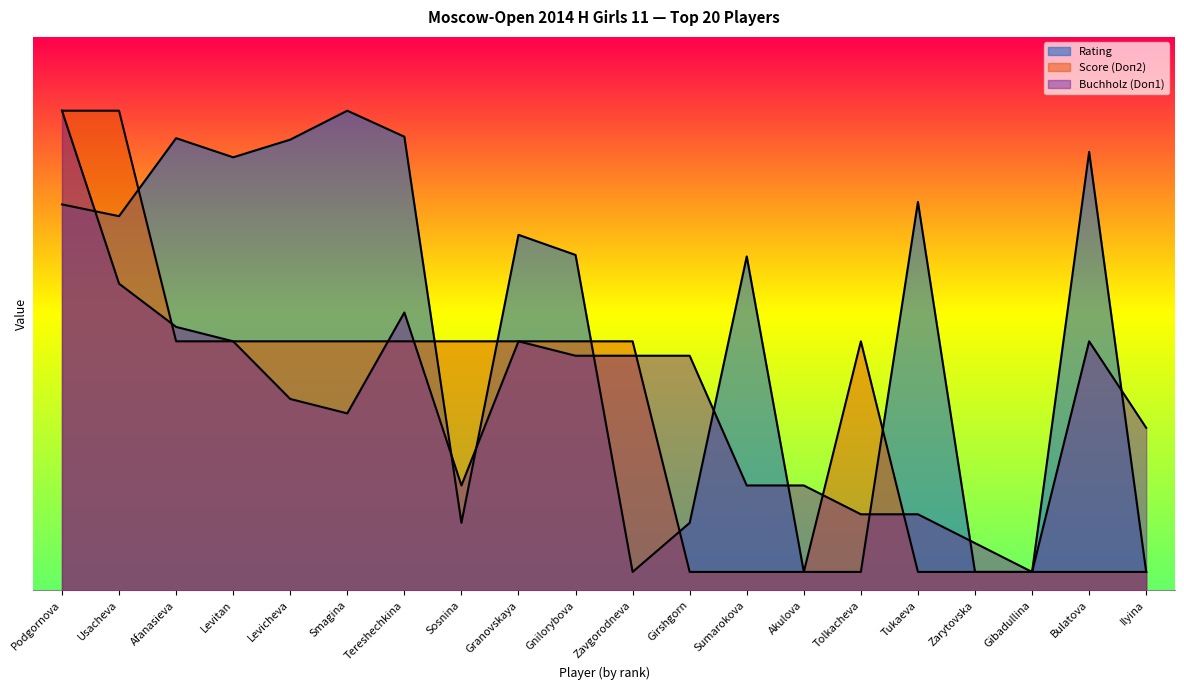

True or false: Score (Doп2) has more than 2 interior local peaks.

False